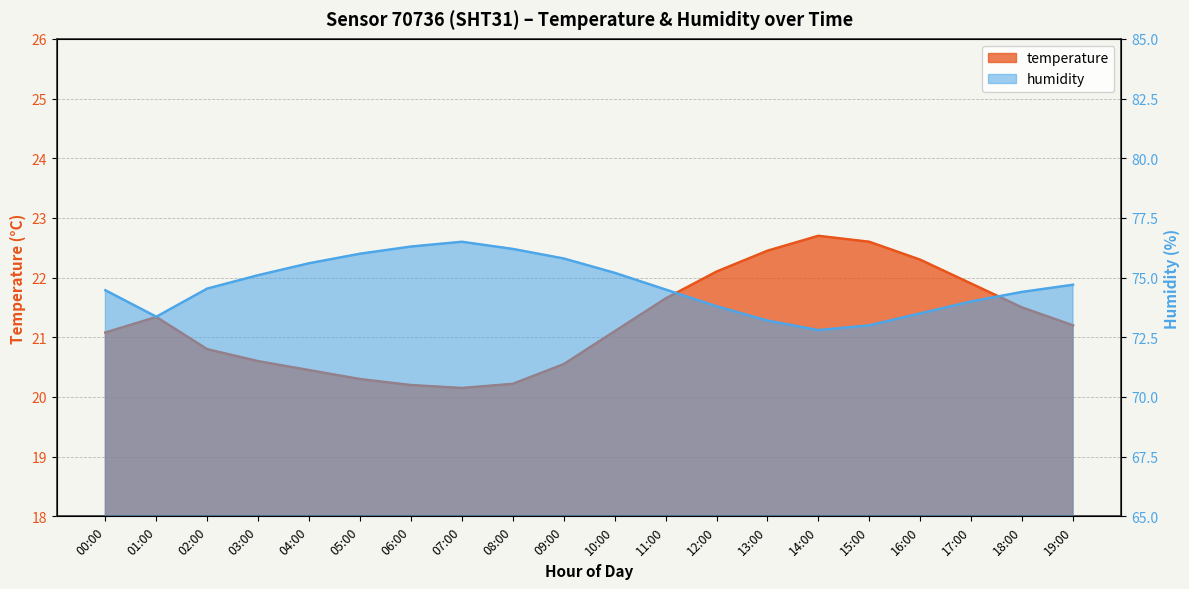

How many data points does each series have?

20